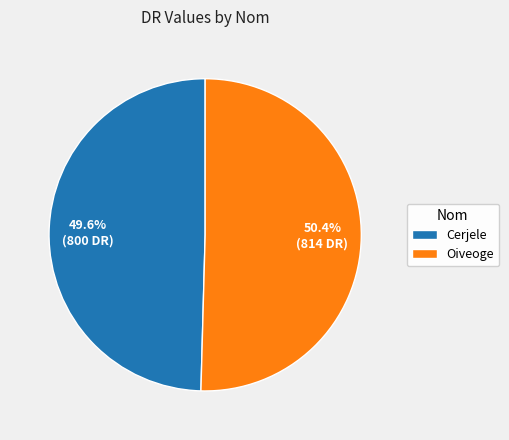

To the nearest percent, what is the average slice percentage?

50%